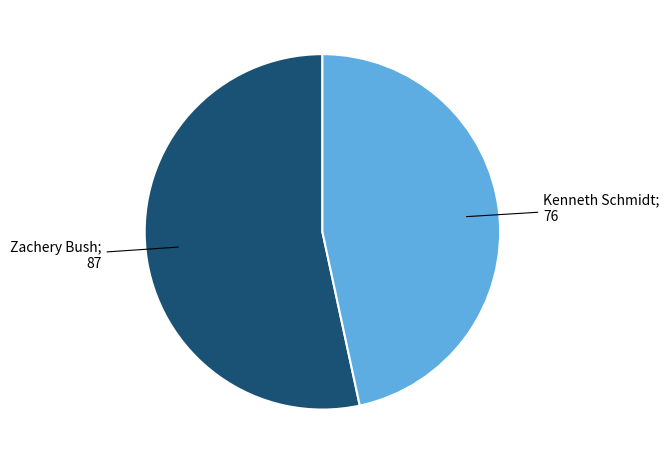

Is there any slice that represents more than half of the pie?

Yes